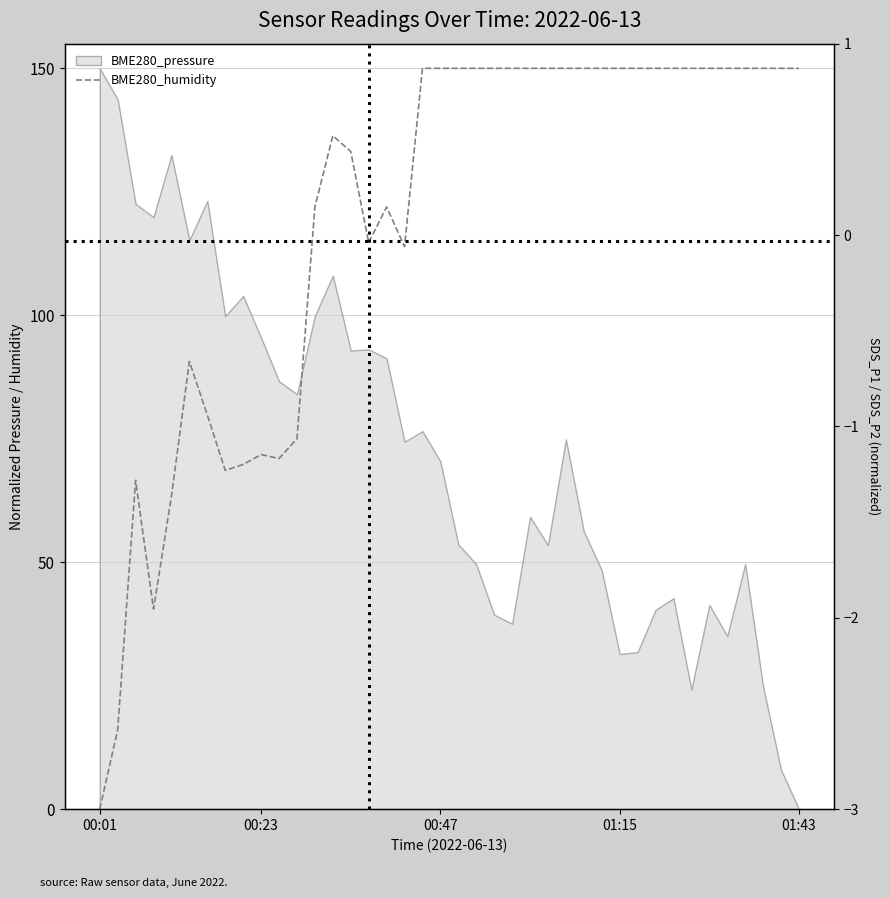

Which has a higher value, 23 or 21?

23